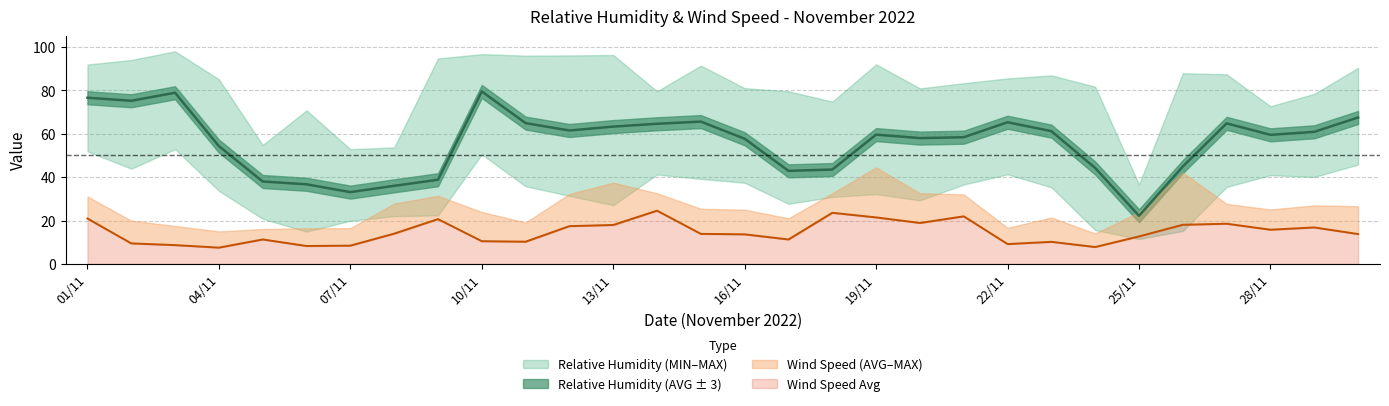

True or false: wind_max has more than 1 points higher than both neighbors.

True